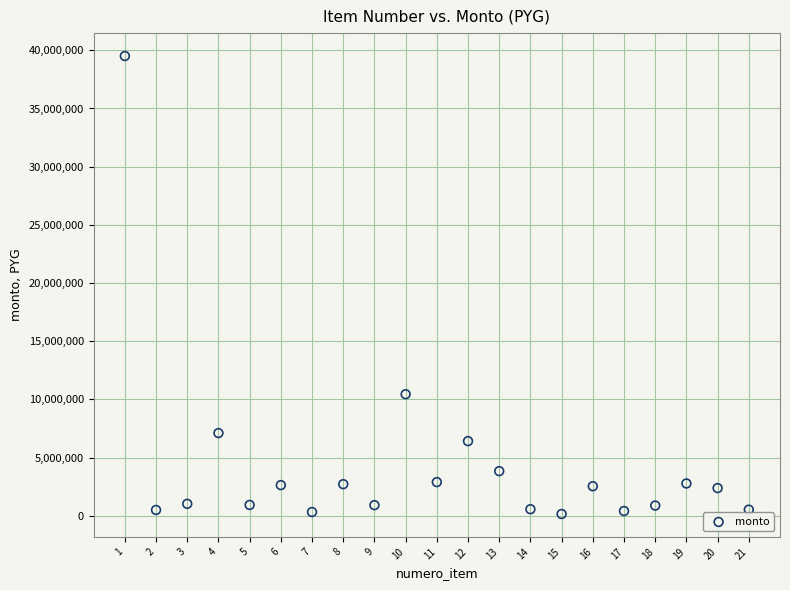

What is the range of X values (max minus min)?

20